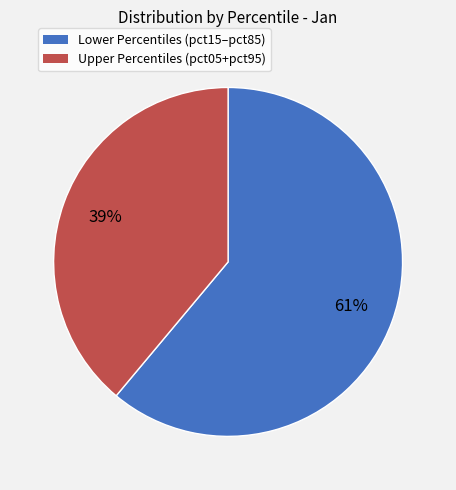

Is there any slice that represents more than half of the pie?

Yes